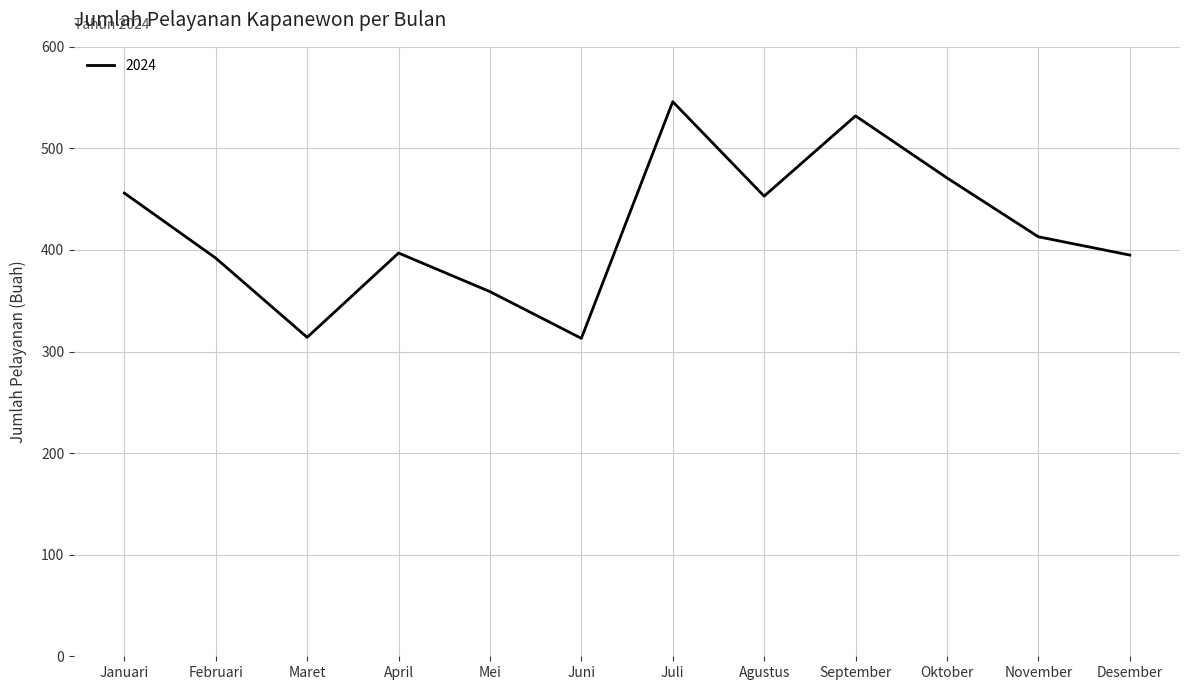

How many interior local peaks (higher than both neighbors) does the data have?

3